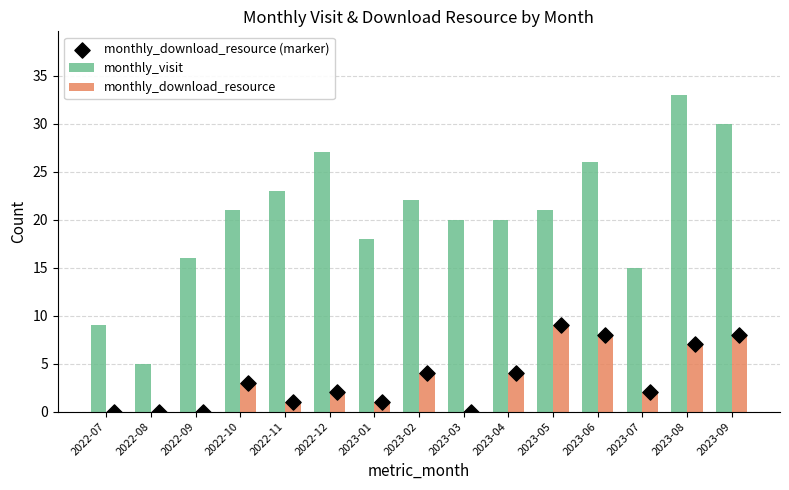

At how many categories does at least one series exceed 23?

4